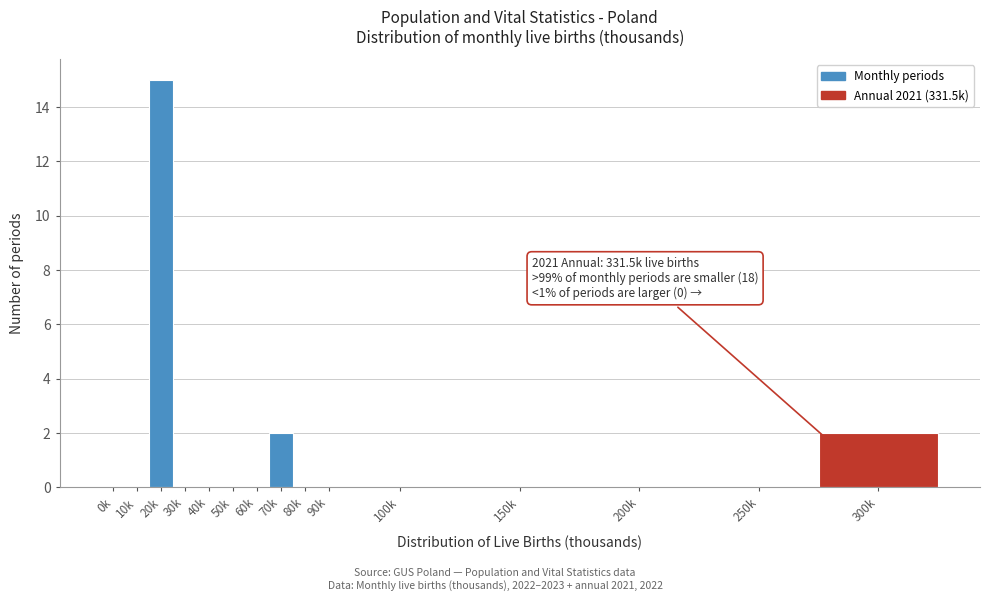

Reading right to left, extract all data points from this chart.

300k=2	250k=0	200k=0	150k=0	100k=0	90k=0	80k=0	70k=2	60k=0	50k=0	40k=0	30k=0	20k=15	10k=0	0k=0